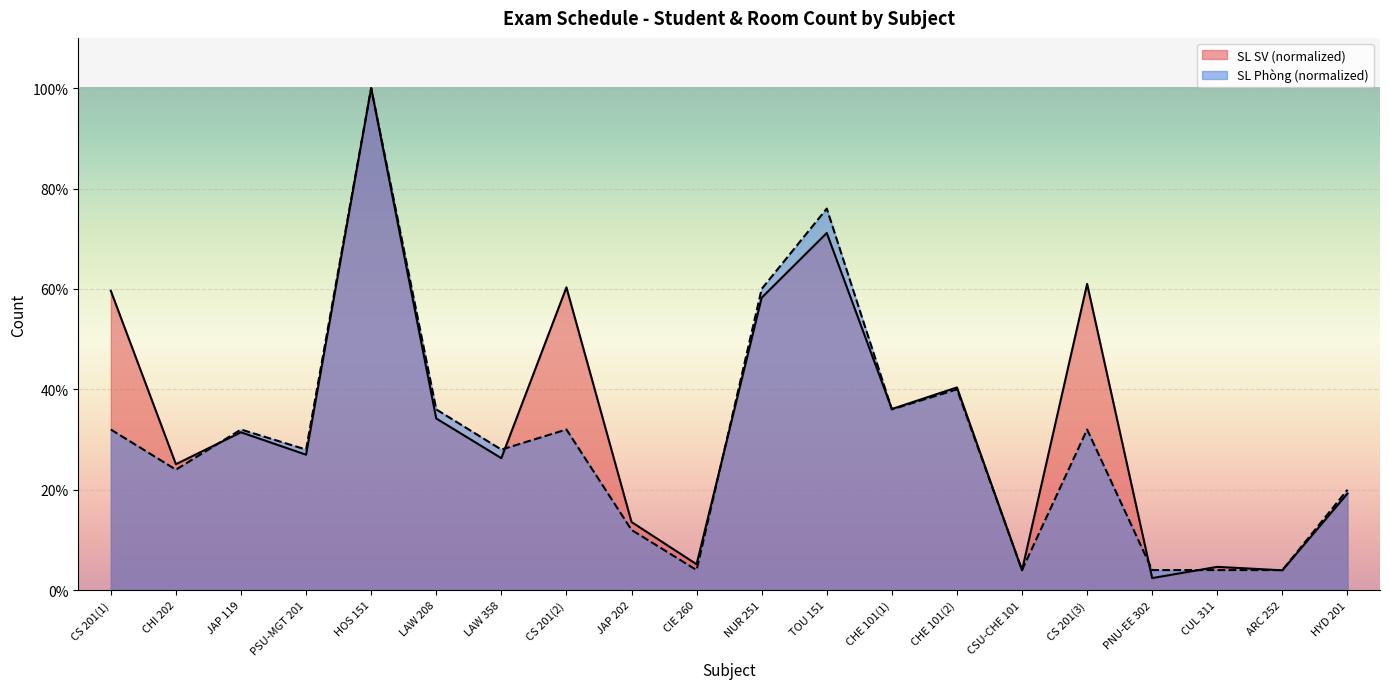

Rank the series by their average value, from lowest to highest.

SL Phòng (normalized), SL SV (normalized)